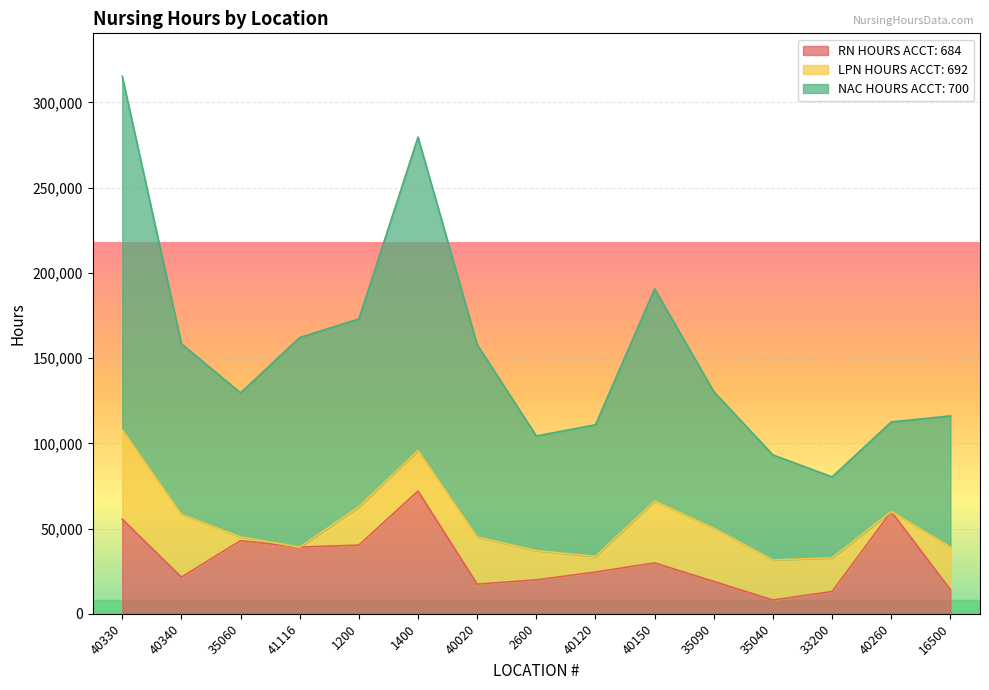

True or false: NAC HOURS ACCT: 700 and RN HOURS ACCT: 684 cross at least once.

False